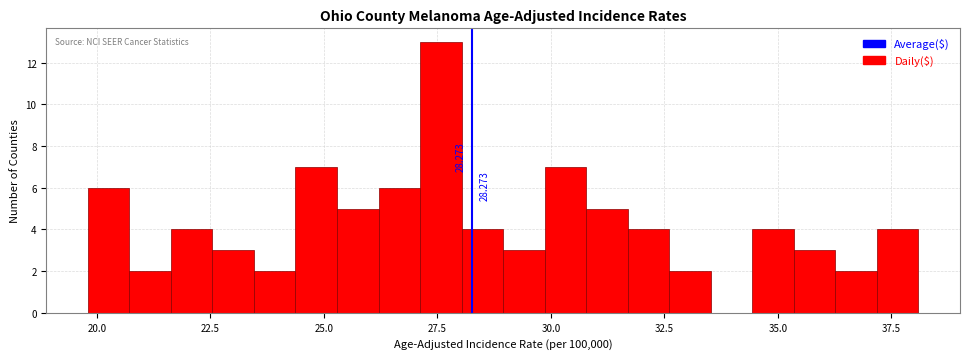

Around what value on the x-axis is the tallest bar? Give the approximate position of its centre, as read against the axis.

27.5